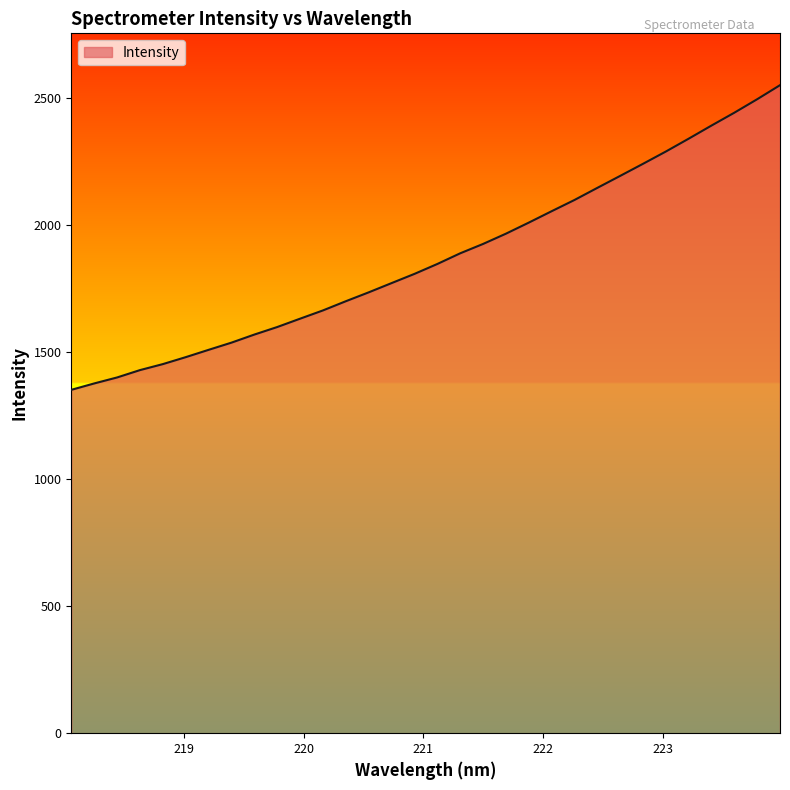

What is the maximum value shown in the chart?

2549.1